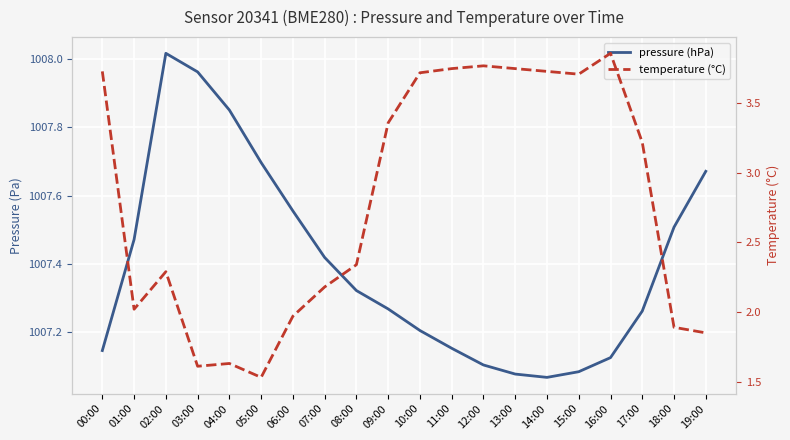

Reading left to right, what are all the values shown in this chart?

pressure (hPa): 1007.1	1007.5	1008.0	1008.0	1007.9	1007.7	1007.6	1007.4	1007.3	1007.3	1007.2	1007.2	1007.1	1007.1	1007.1	1007.1	1007.1	1007.3	1007.5	1007.7
temperature (°C): 3.7	2.0	2.3	1.6	1.6	1.5	2.0	2.2	2.3	3.4	3.7	3.8	3.8	3.8	3.7	3.7	3.9	3.2	1.9	1.9